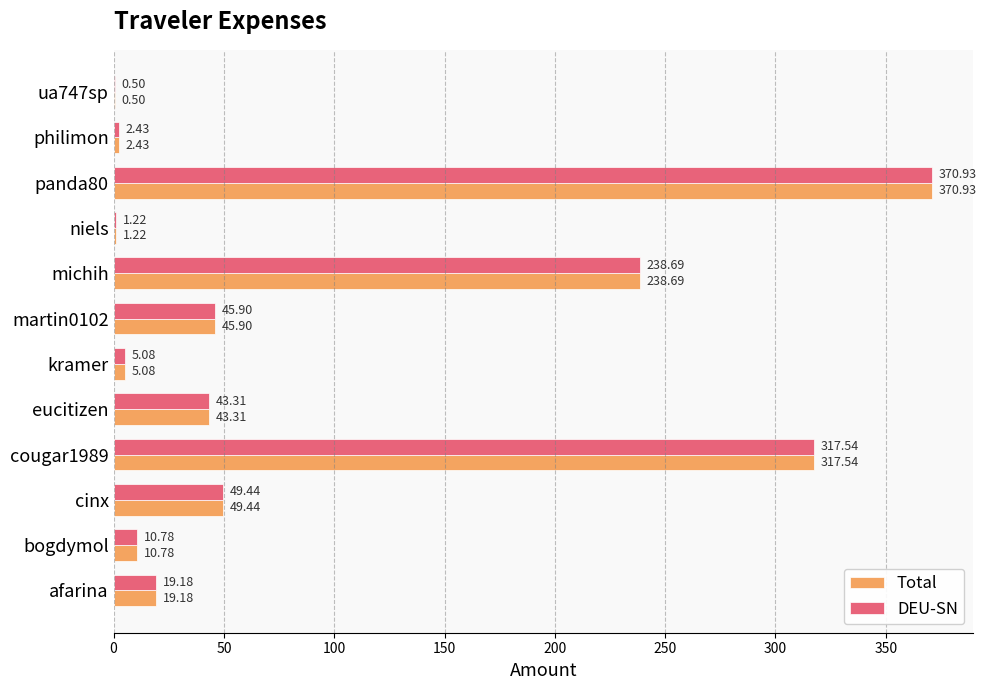

What is the sum of the DEU-SN values at philimon and panda80?

373.4